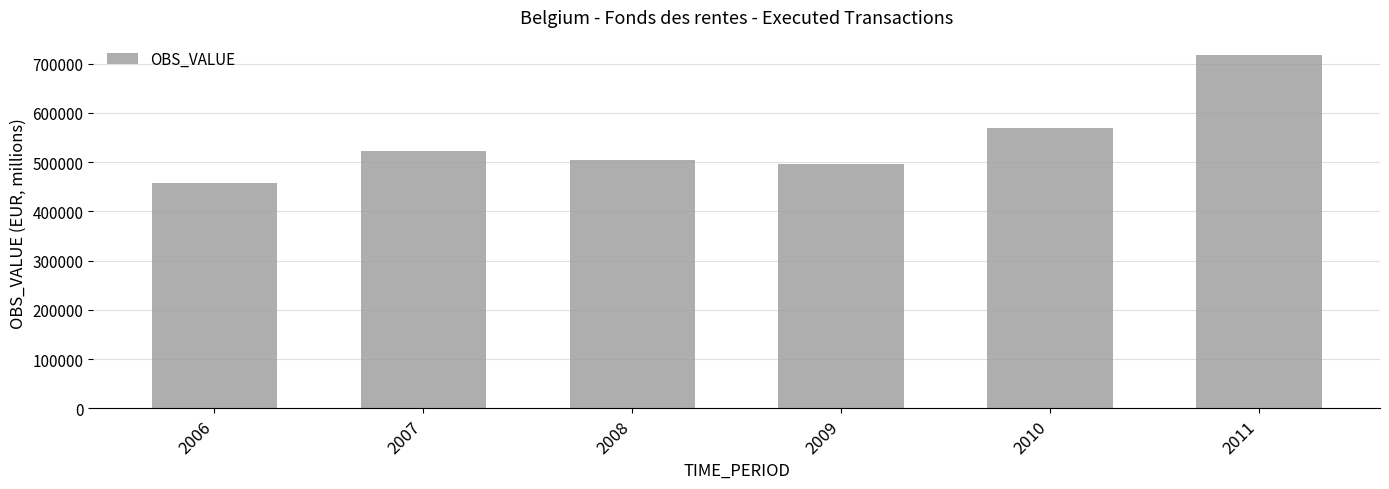

List the labels in order of value, smallest first.

2006, 2009, 2008, 2007, 2010, 2011